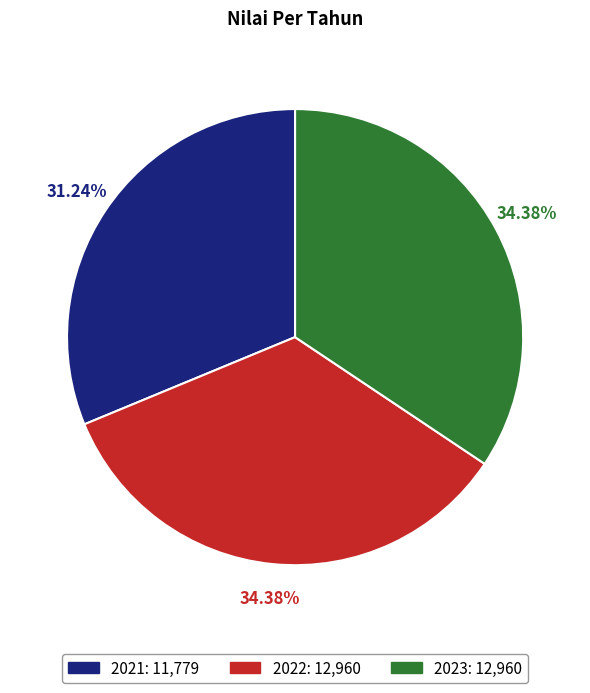

True or false: 2022 accounts for 34% of the total.

True